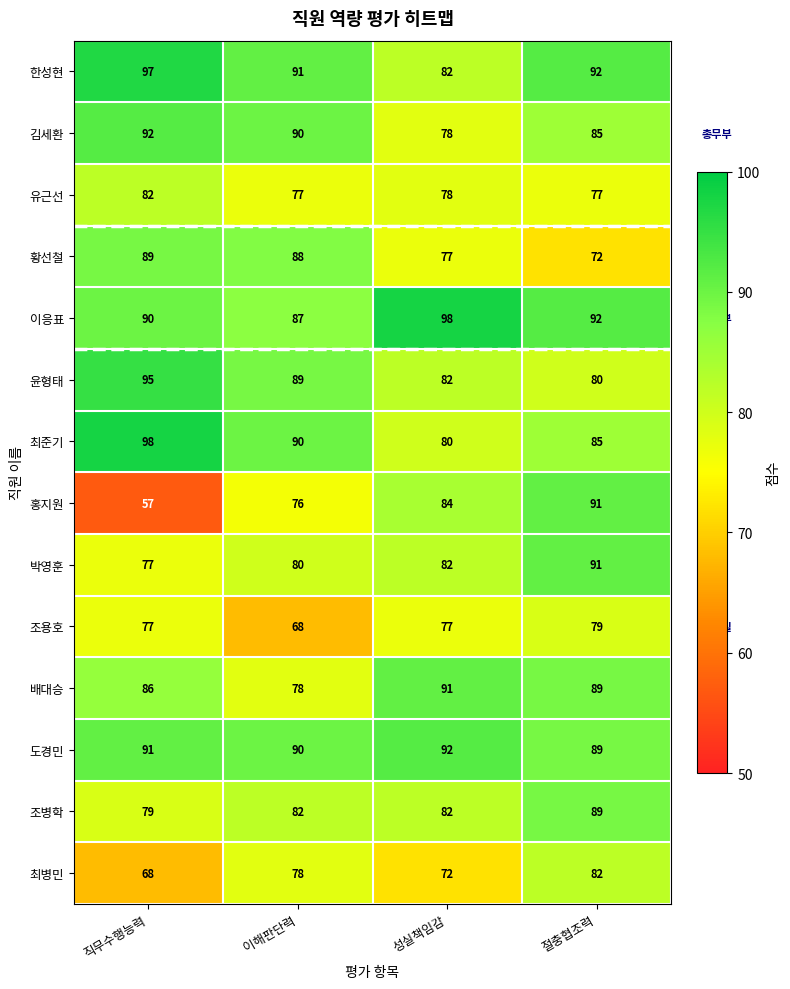

Count the number of categories in the chart.

4